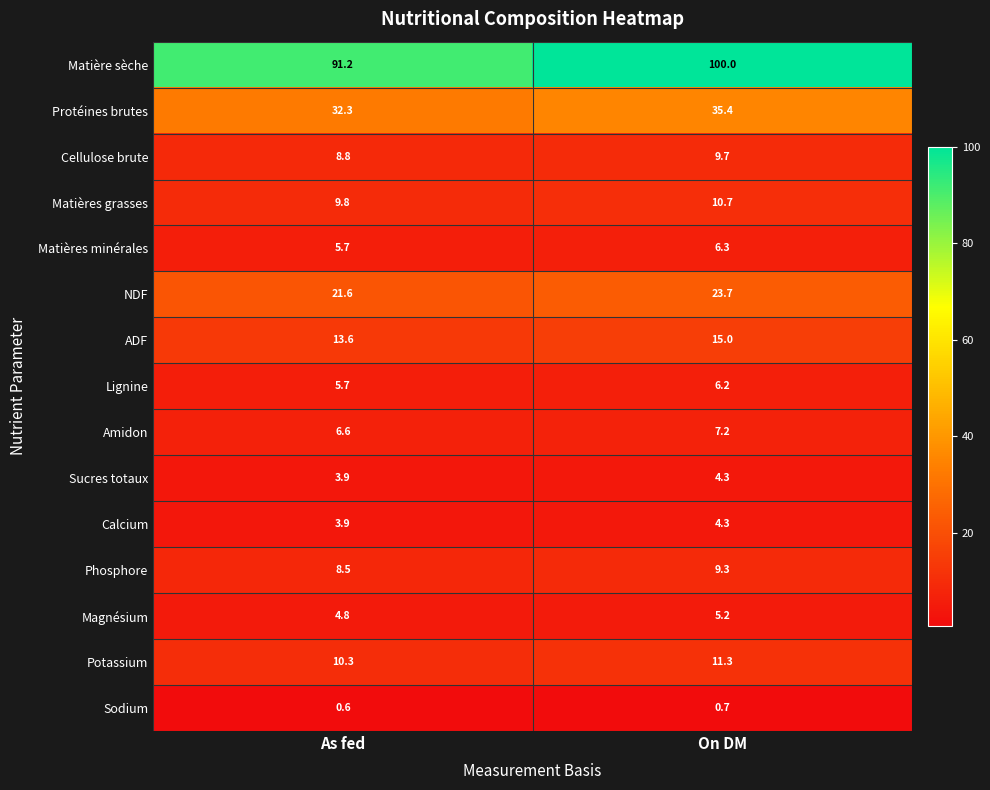

Rank the categories by Potassium value from highest to lowest.

On DM, As fed